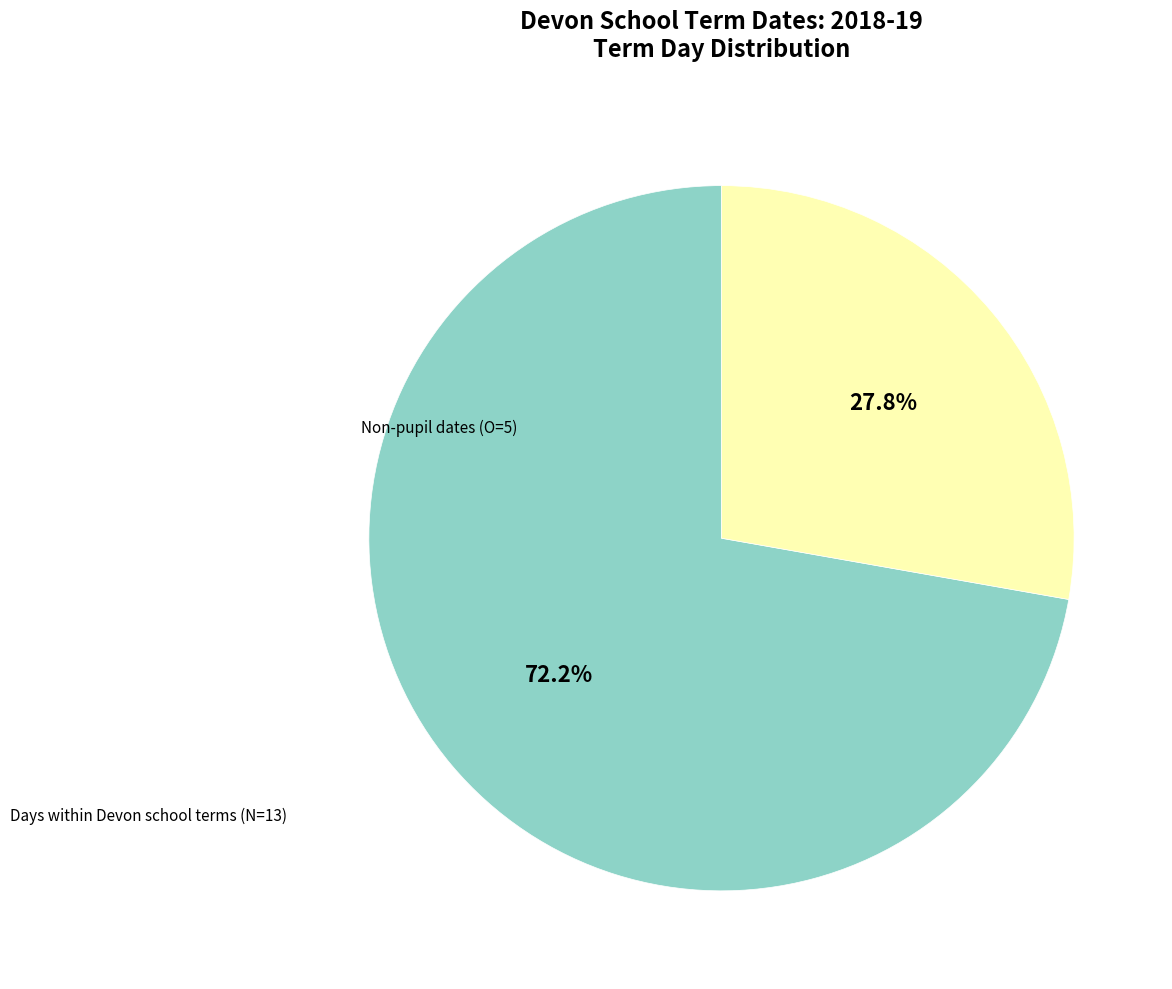

Does any single category account for the majority?

Yes